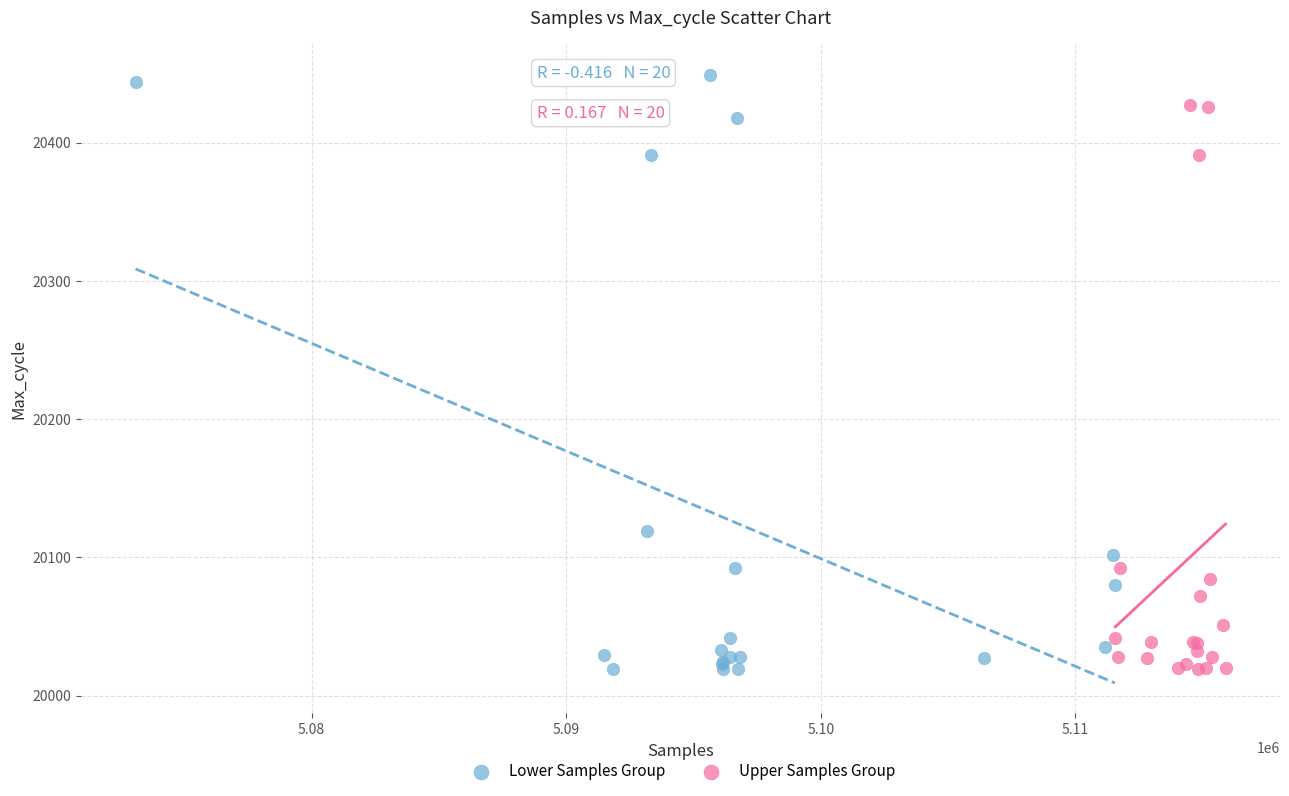

Which series contains the highest Y value?

Lower Samples Group